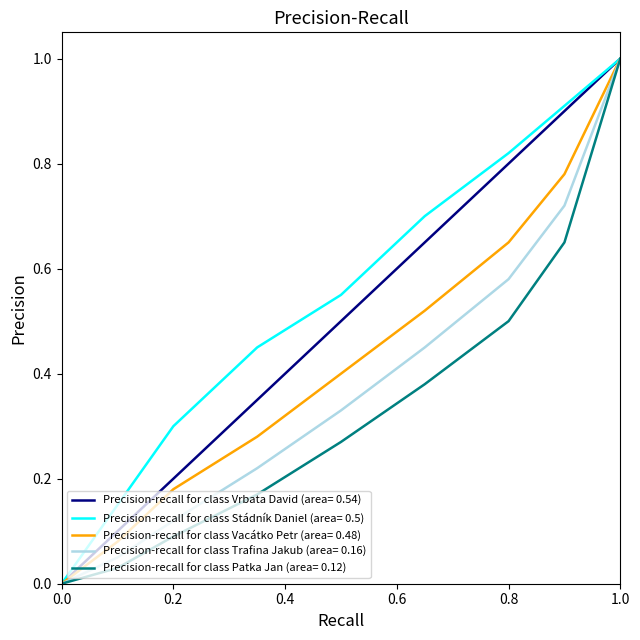

Is this an area chart (filled region under the line)?

No